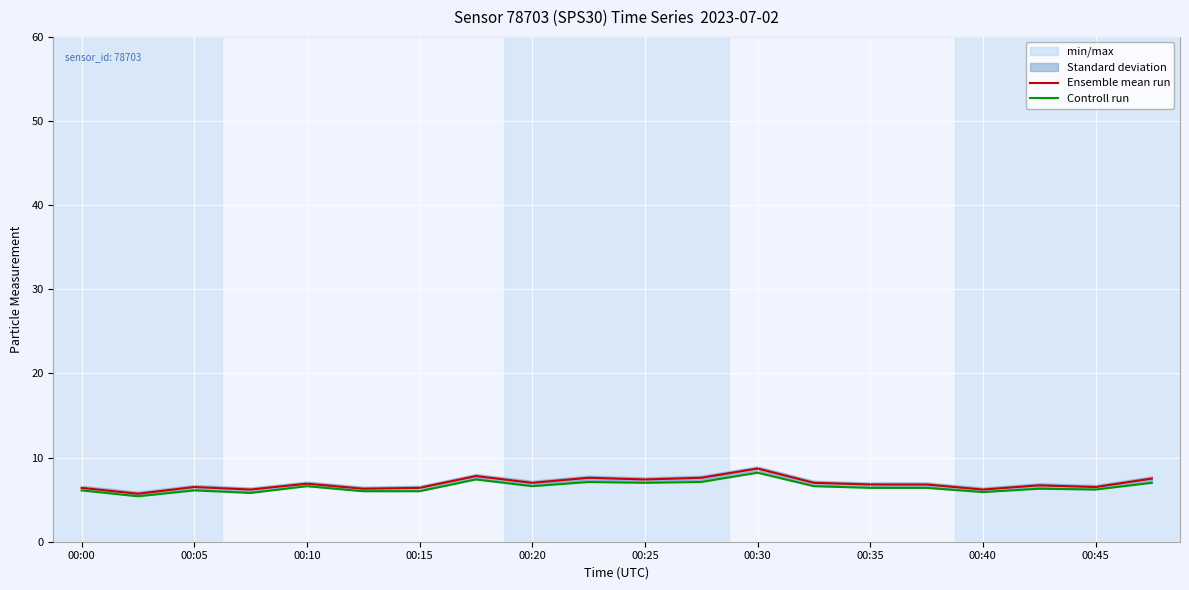

What is the maximum value for Ensemble mean run?

8.7